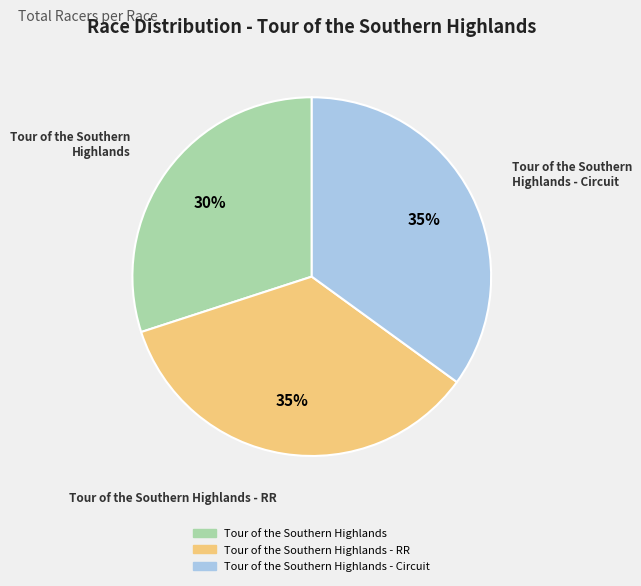

To the nearest percent, what is the difference between the largest and smallest slice percentages?

5%